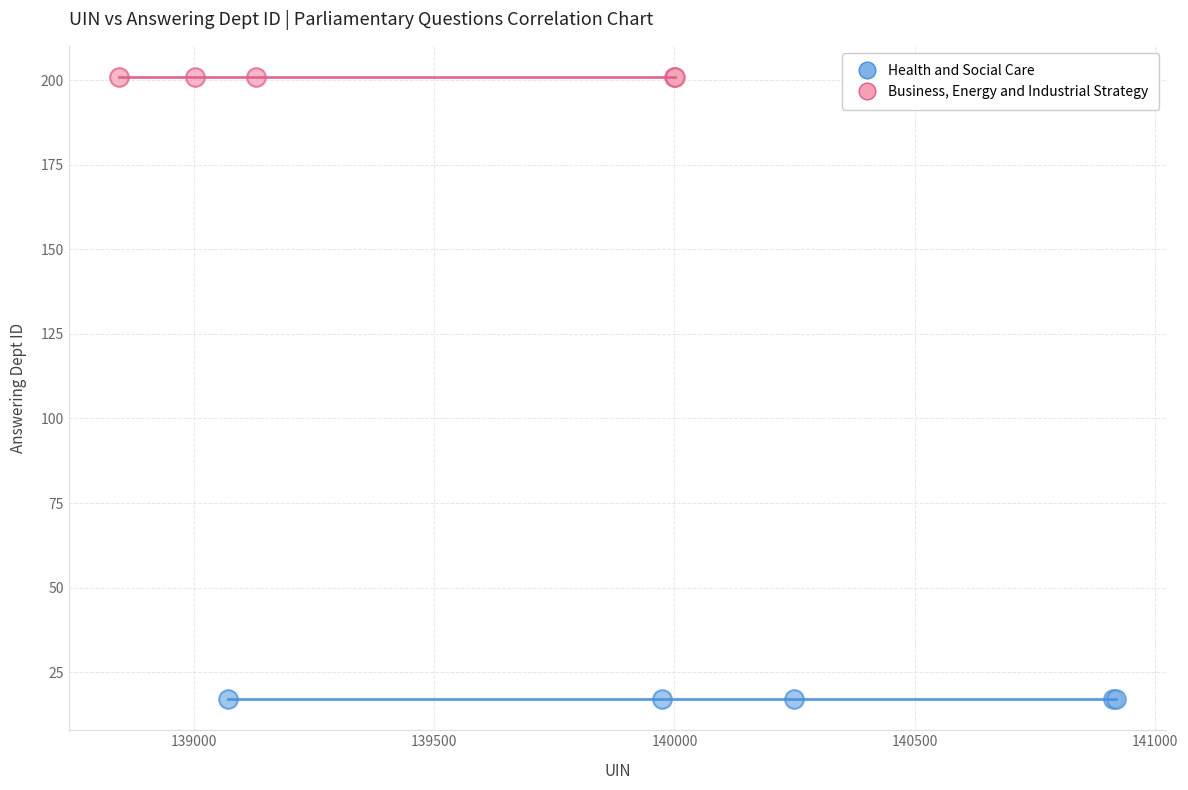

Which series contains the highest Y value?

Business, Energy and Industrial Strategy